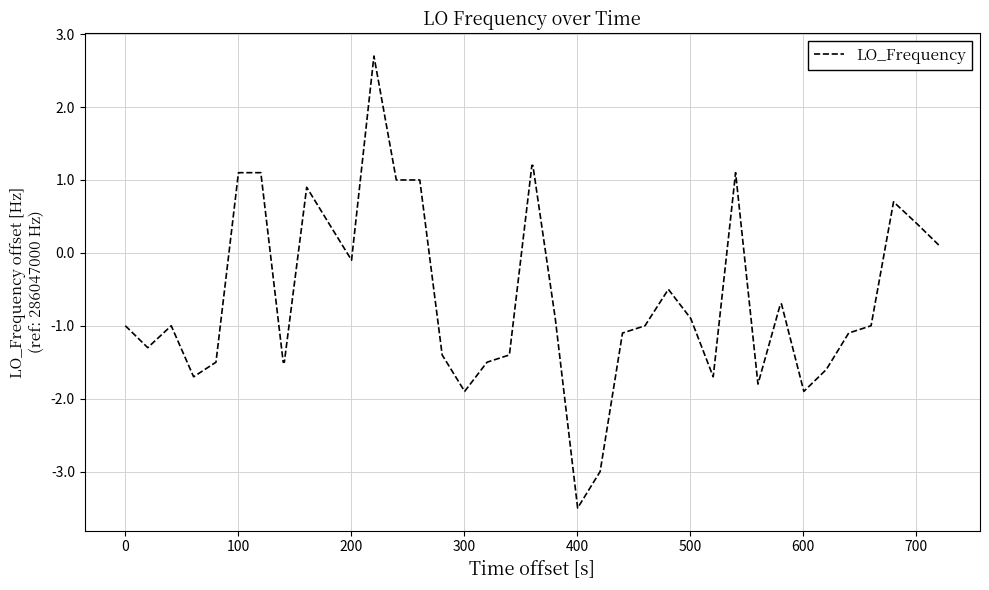

What is the smallest value displayed?

-3.5